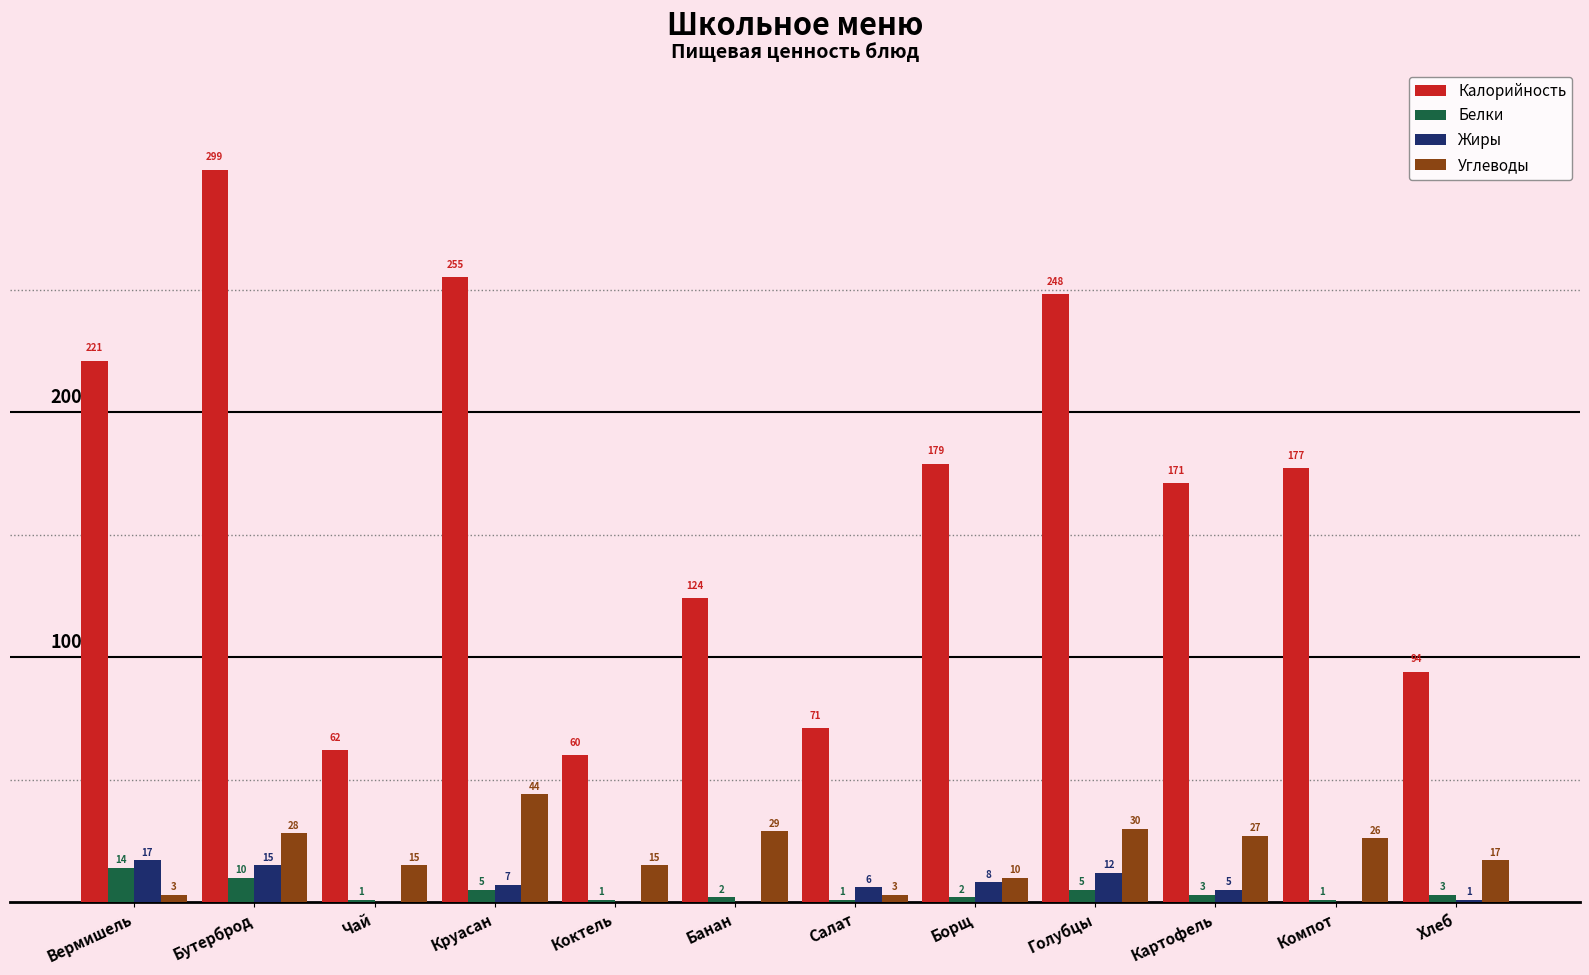

Are the bars grouped side by side (vs. stacked)?

Yes